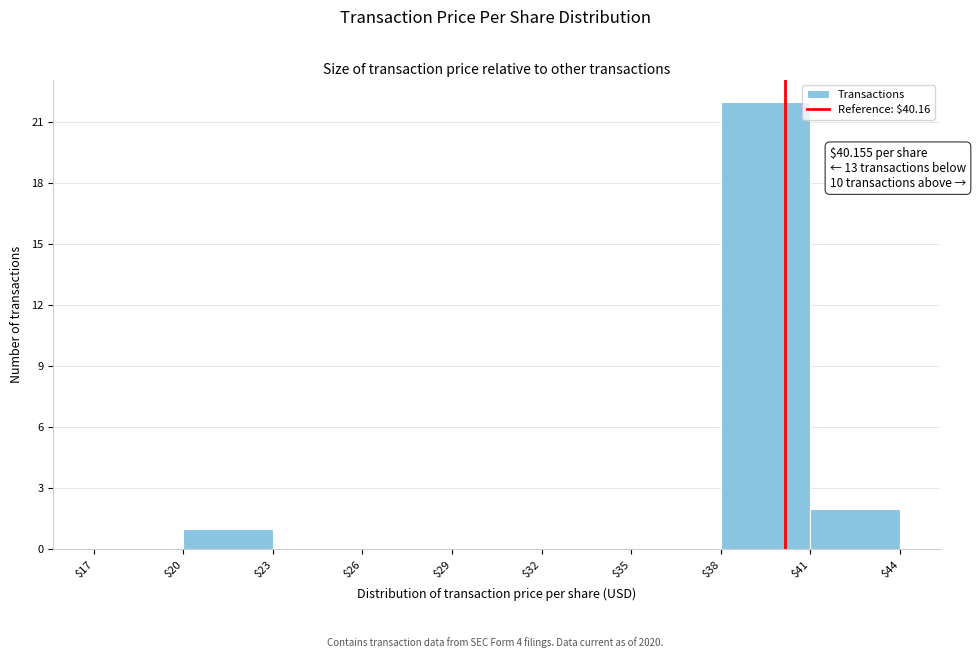

Which range on the x-axis has the tallest bar?

$38 to $41